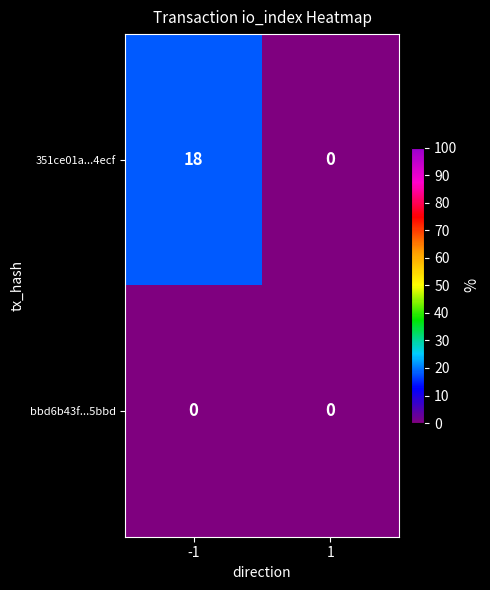

Reading right to left, transcribe all the data shown in this chart.

351ce01a...4ecf: 1=0	-1=18
bbd6b43f...5bbd: 1=0	-1=0